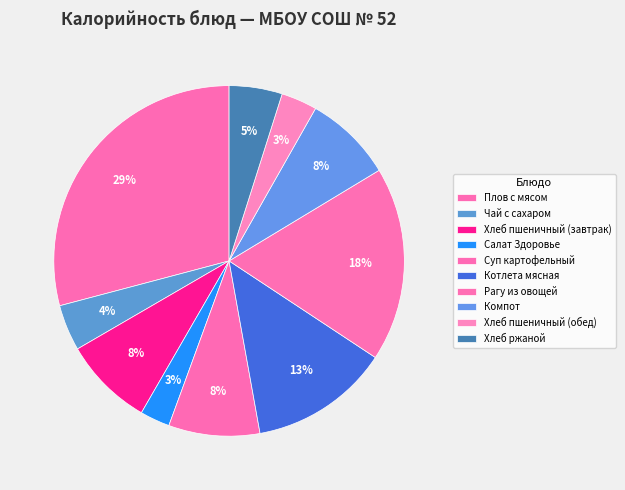

Which slice is the smallest?

Салат Здоровье